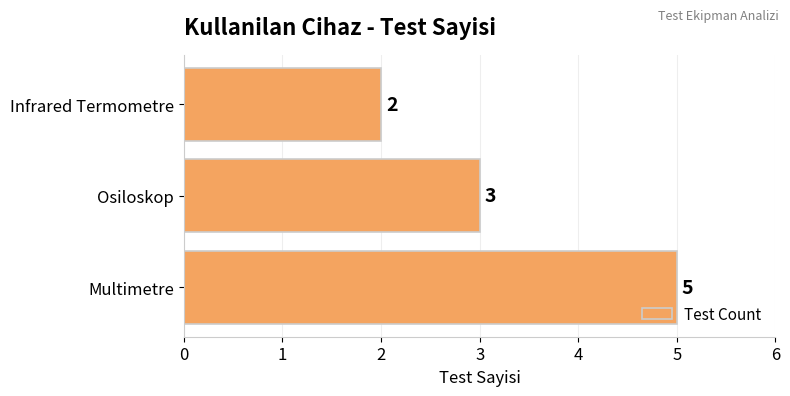

At which category does the chart reach its minimum across all series?

Infrared Termometre